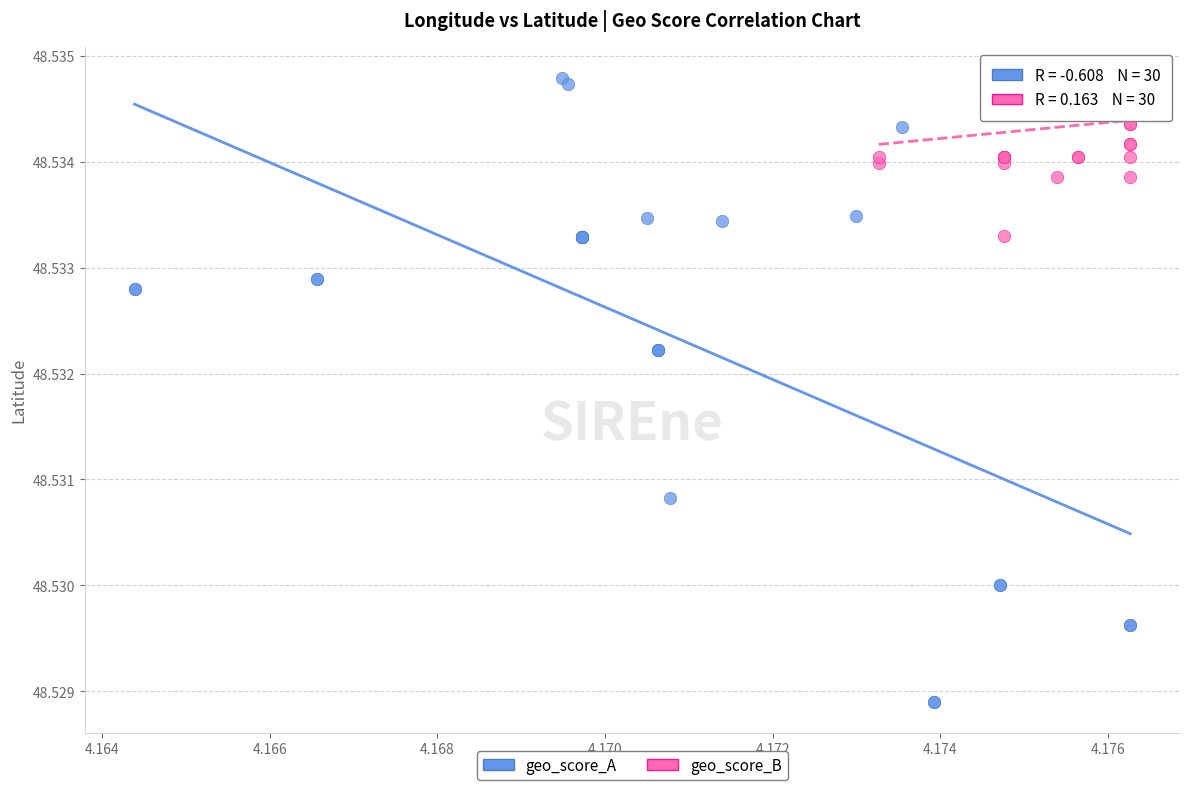

Which series has the largest Y range (max minus min)?

geo_score_A